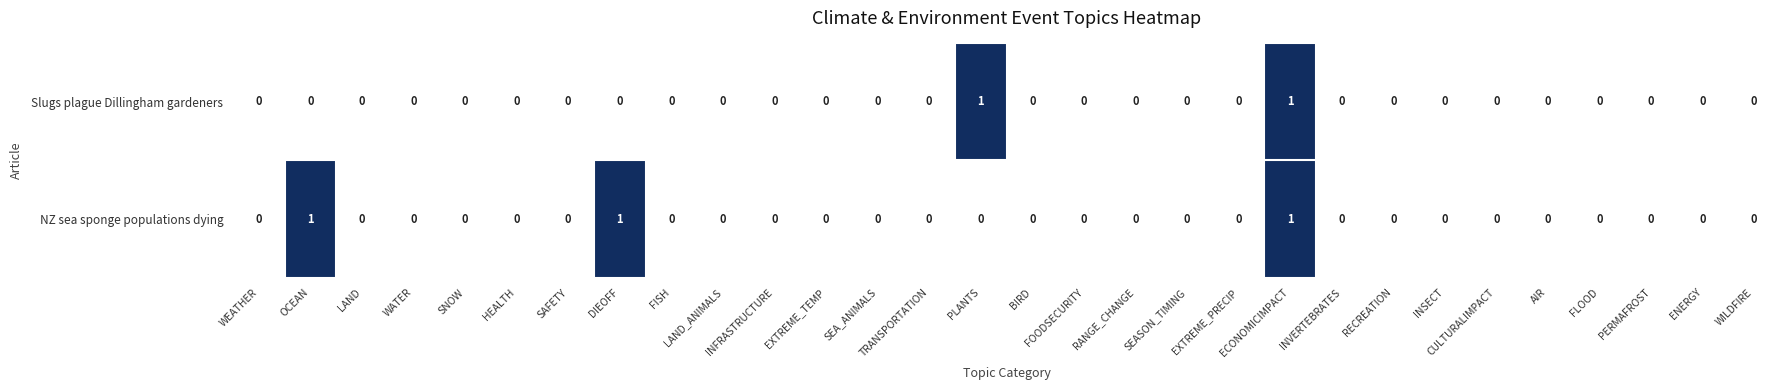

The value of Slugs plague Dillingham gardeners at LAND is 0. True or false?

True